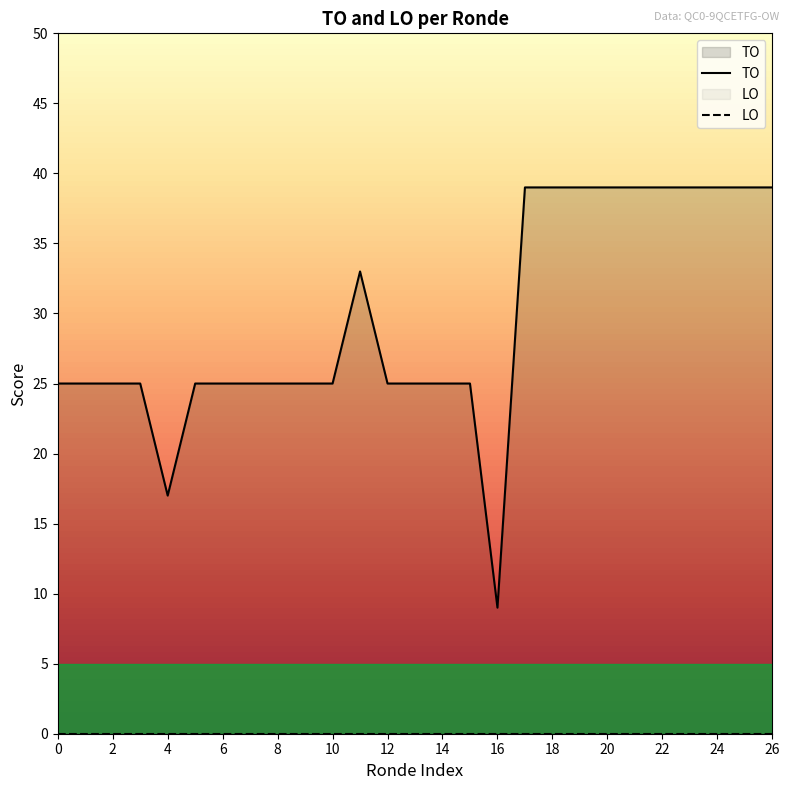

Reading right to left, what are all the values shown in this chart?

39	39	39	39	39	39	39	39	39	39	9	25	25	25	25	33	25	25	25	25	25	25	17	25	25	25	25